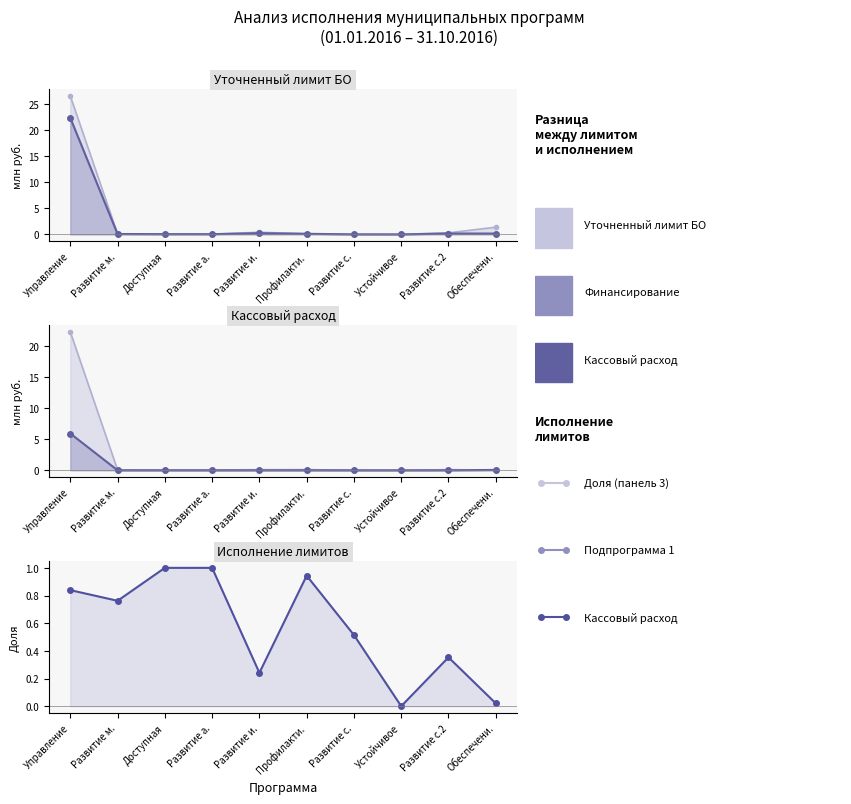

What is the difference between the maximum and minimum values?

1.0